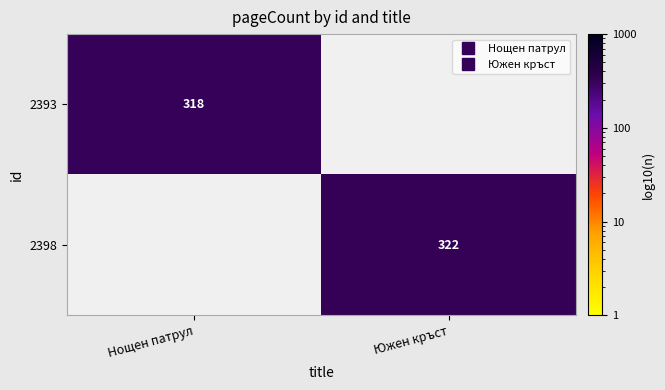

Which series has the largest total across all categories?

2398